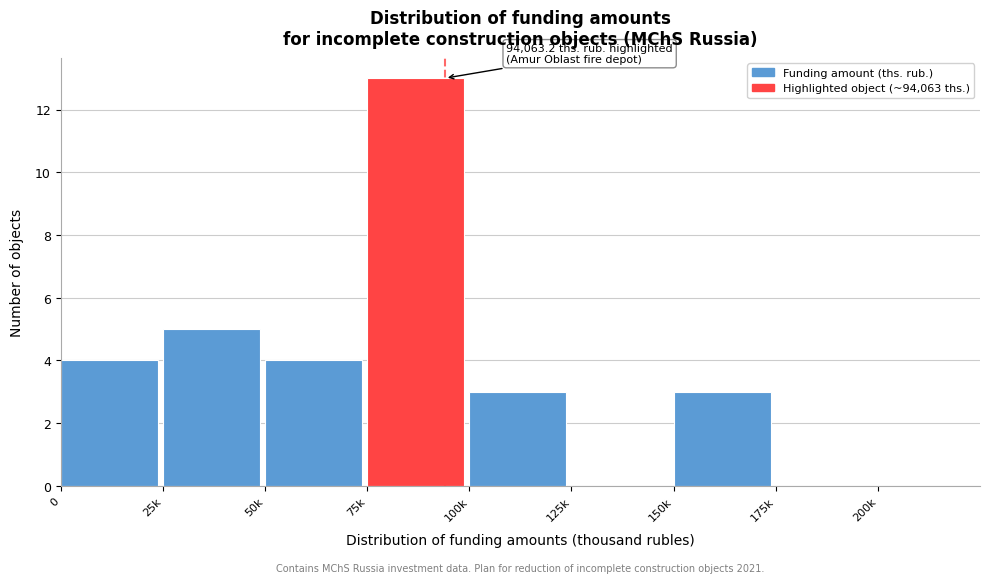

Reading left to right, transcribe all the data shown in this chart.

0=4	25k=5	50k=4	75k=13	100k=3	125k=0	150k=3	175k=0